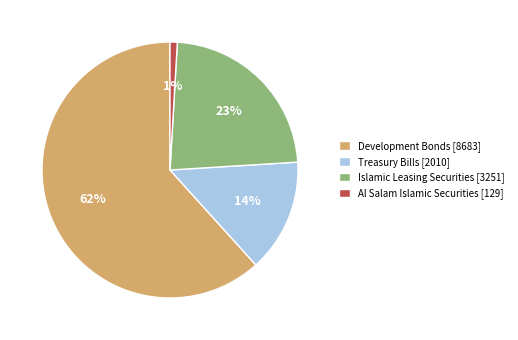

Approximately how many times larger is the value at Islamic Leasing Securities [3251] compared to Treasury Bills [2010]?

1.6